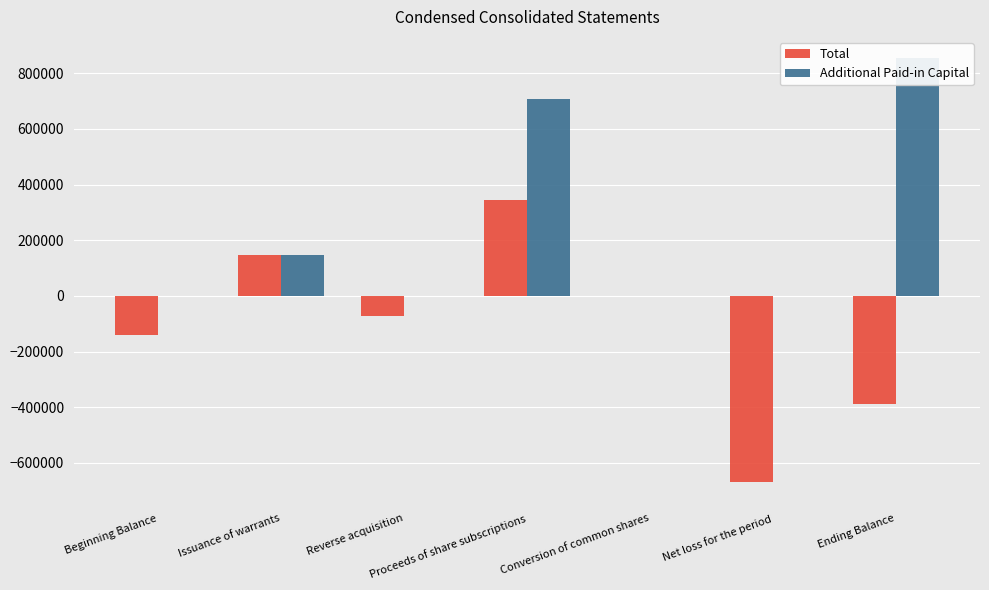

The Additional Paid-in Capital series shows 1463010 at Ending Balance. True or false?

False